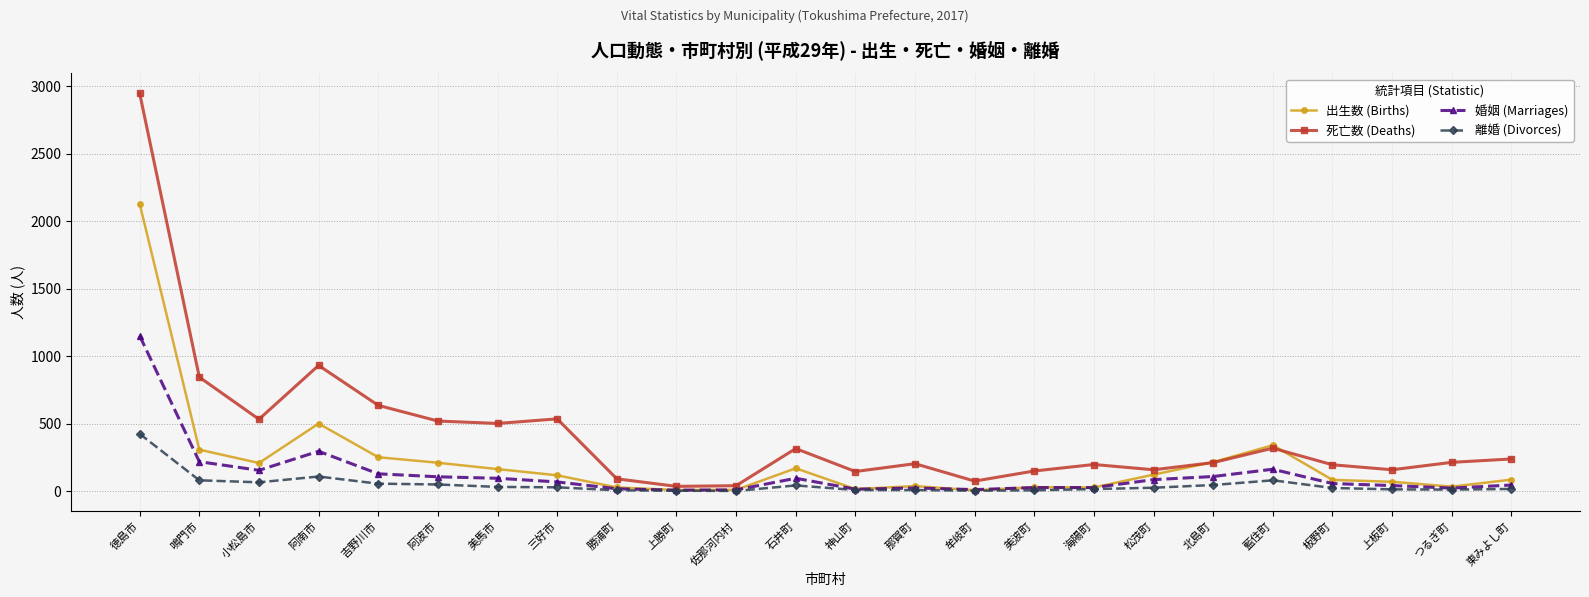

True or false: 出生数 (Births) has more than 0 interior local peaks.

True